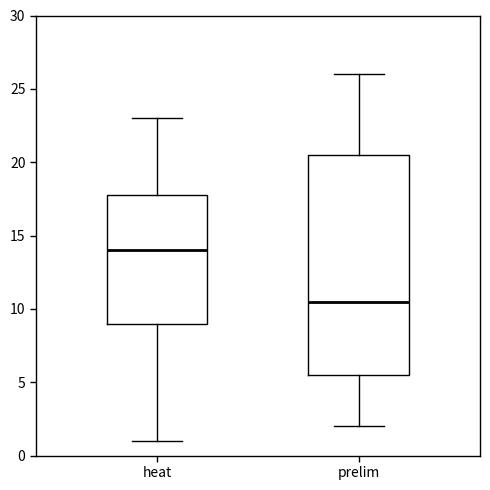

Reading left to right, read every box against the y-axis: the position of its median line, the range the box covers, and the ends of its whiskers. The values are not printed on the chart, so give them approximately, as read against the axis.

heat: median 14.0, box 9.0 to 18.0, whiskers 1.0 to 23.0
prelim: median 10.5, box 5.5 to 20.5, whiskers 2.0 to 26.0